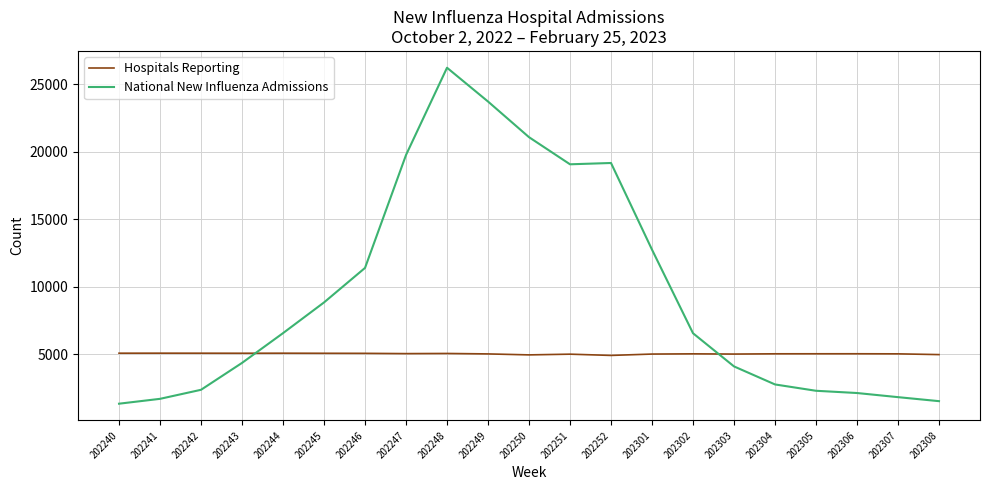

What is the minimum value for Hospitals Reporting?

4908